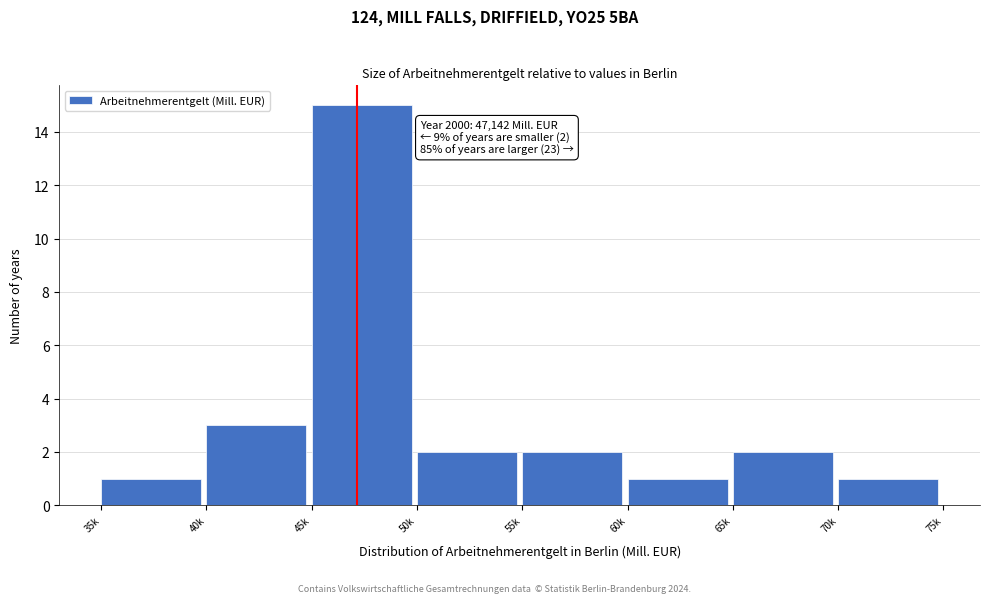

Reading right to left, what are all the values shown in this chart?

1	2	1	2	2	15	3	1